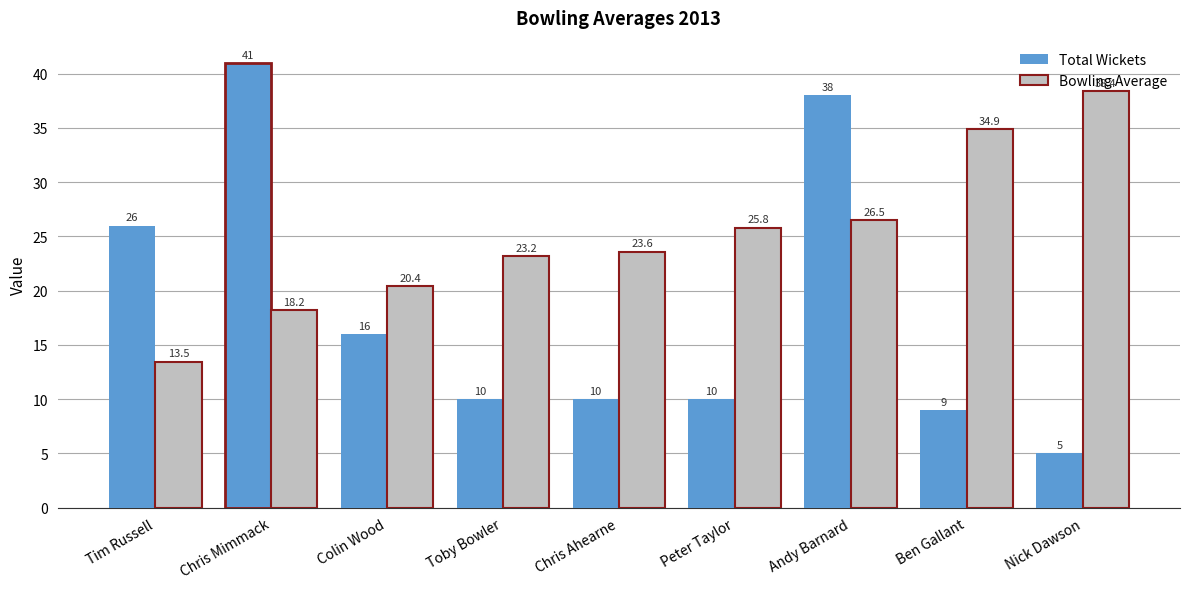

Which series has the largest total across all categories?

Bowling Average